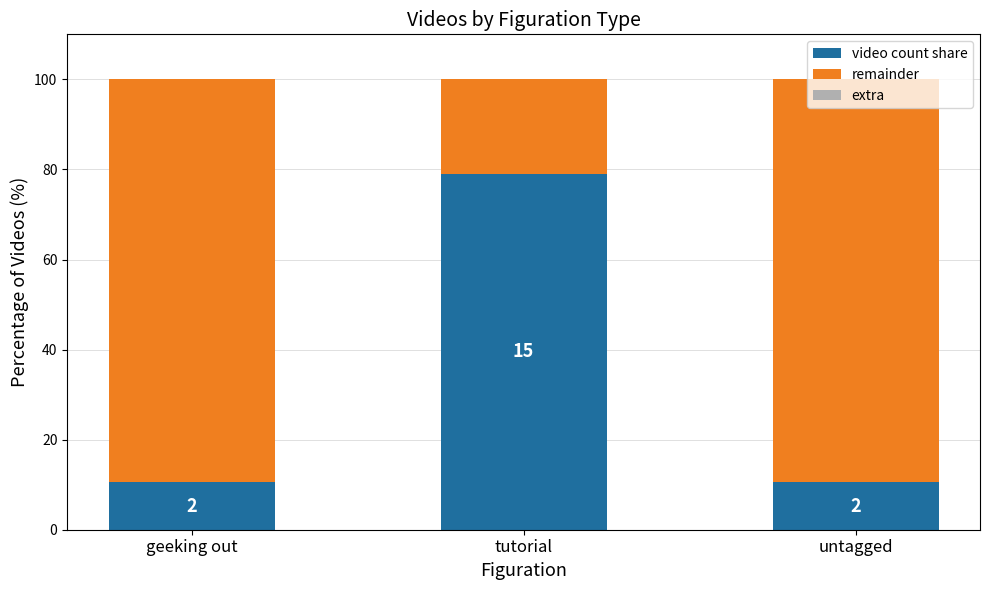

What position from the right is geeking out?

3